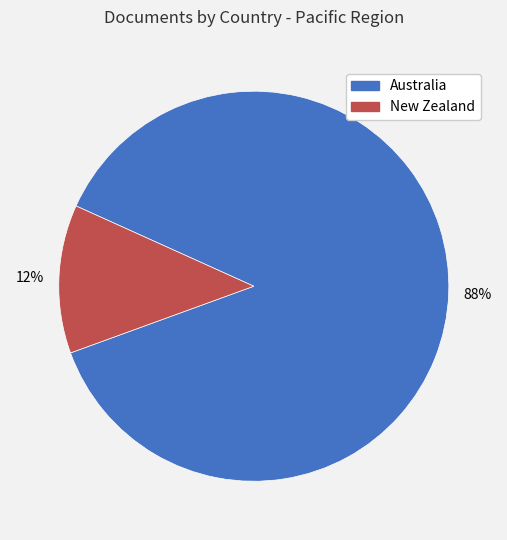

Which has a higher value, New Zealand or Australia?

Australia